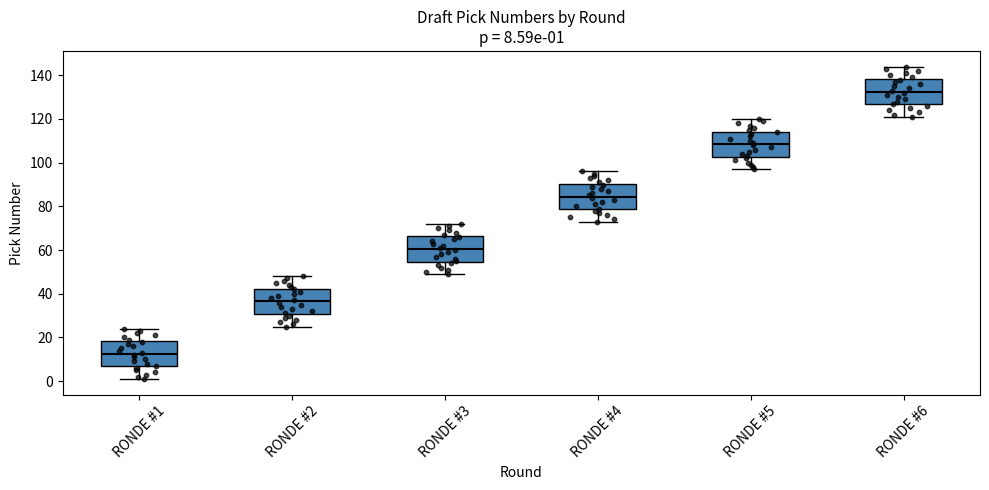

Which box has the highest median line?

RONDE #6